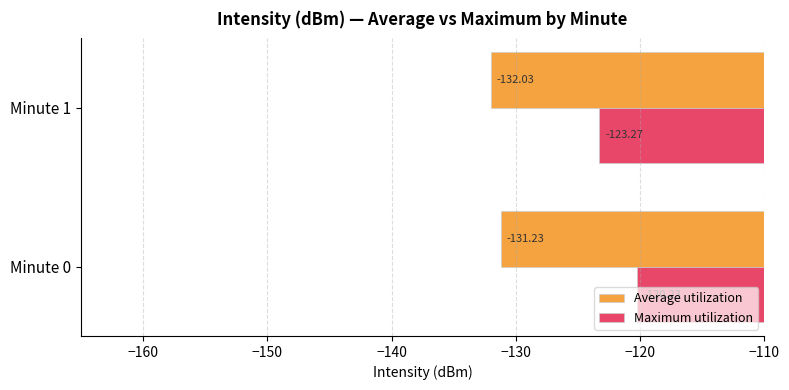

List the labels in order of Average utilization value, smallest first.

Minute 1, Minute 0